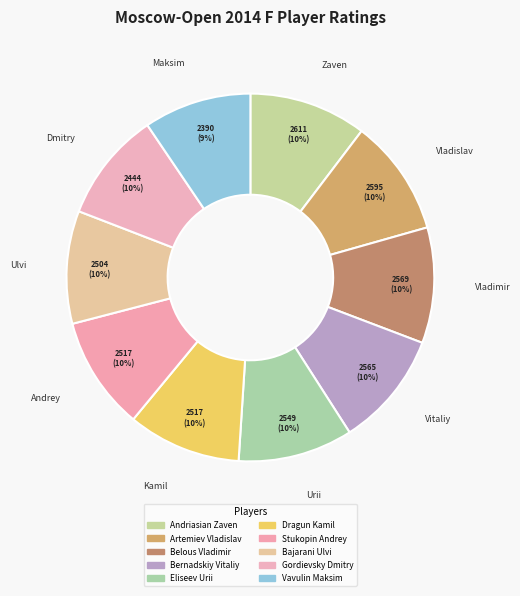

True or false: Eliseev Urii accounts for 10% of the total.

True